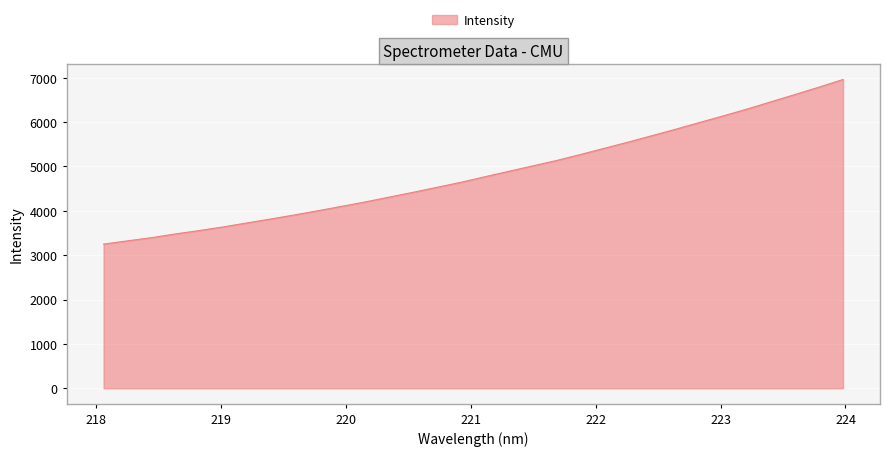

What is the maximum value shown in the chart?

6962.1